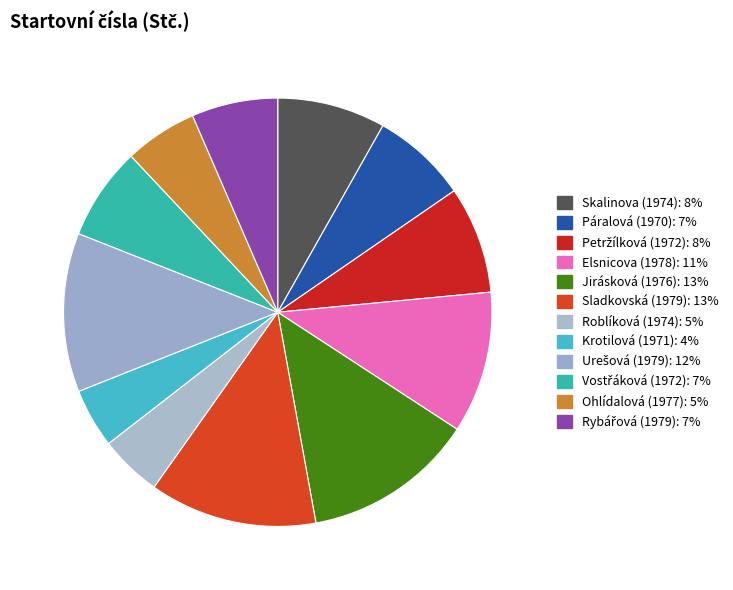

How many segments does this pie chart have?

12